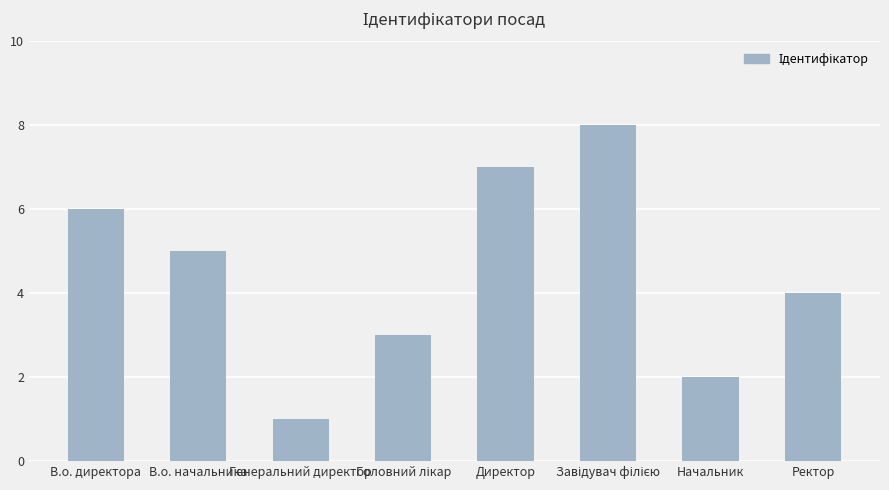

Are the bars horizontal?

No